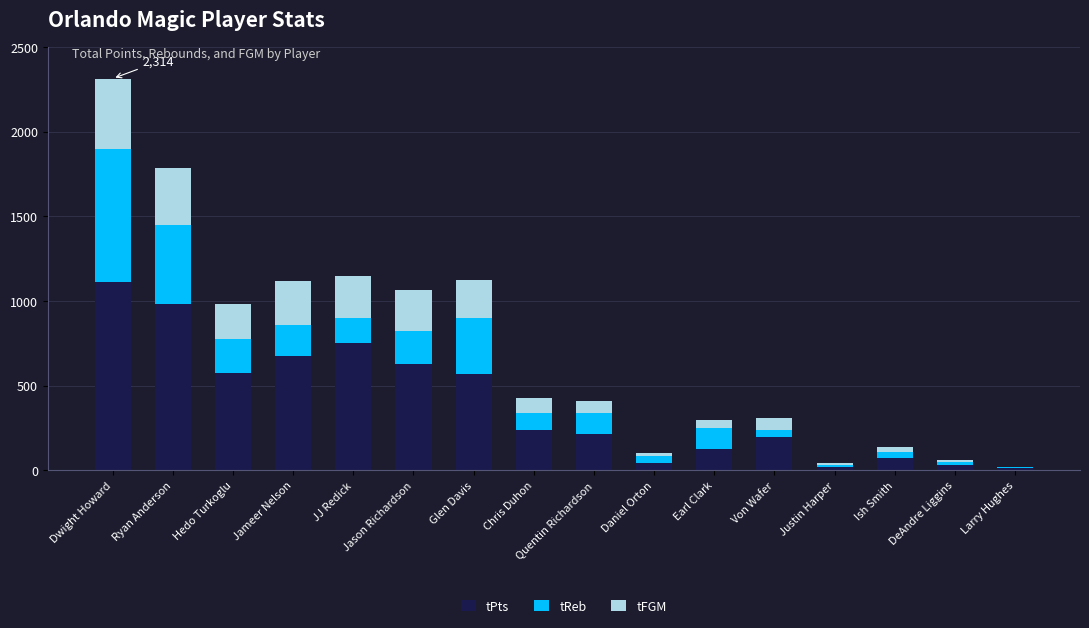

What is the sum of all tPts values?

6242